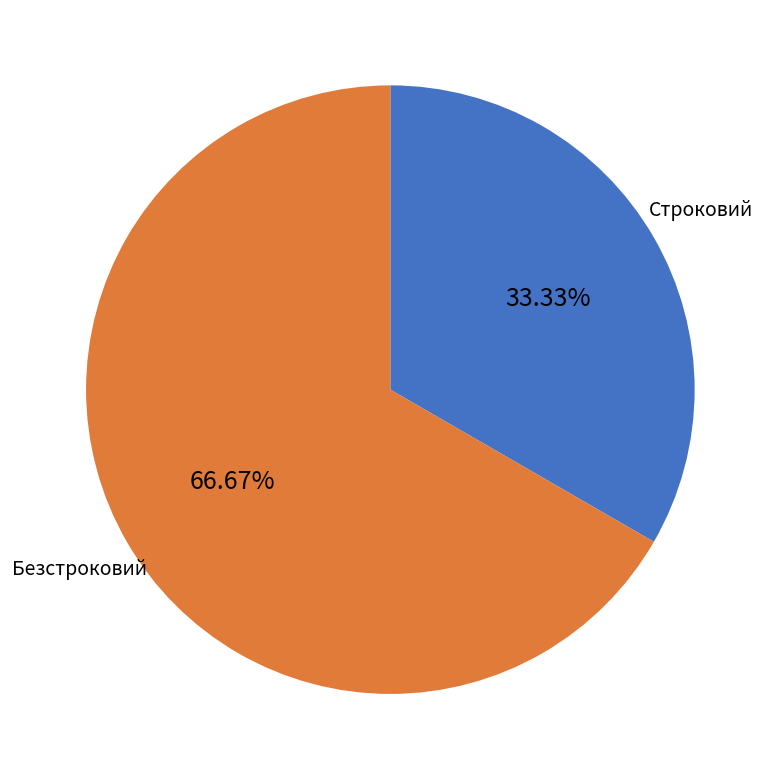

Between Безстроковий and Строковий, which is larger?

Безстроковий